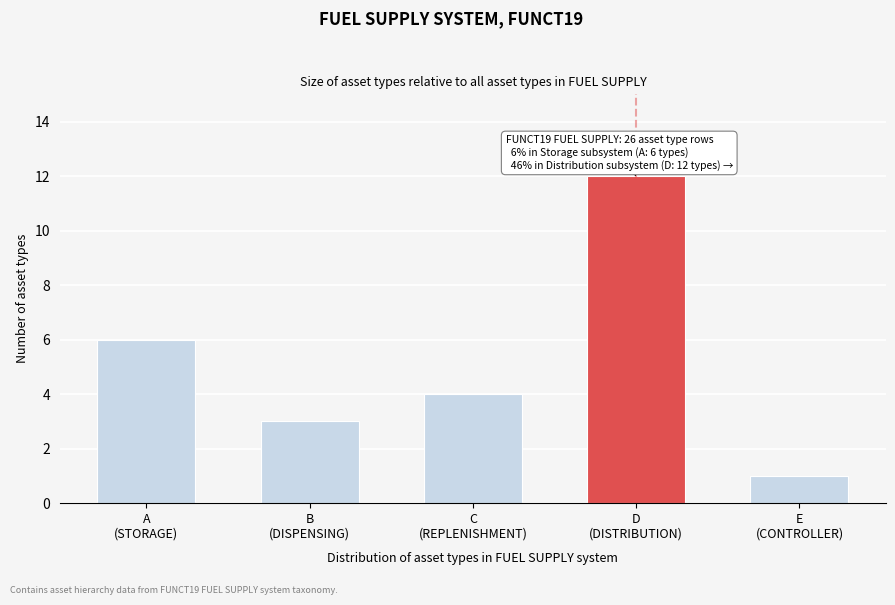

Reading left to right, what are all the values shown in this chart?

6	3	4	12	1